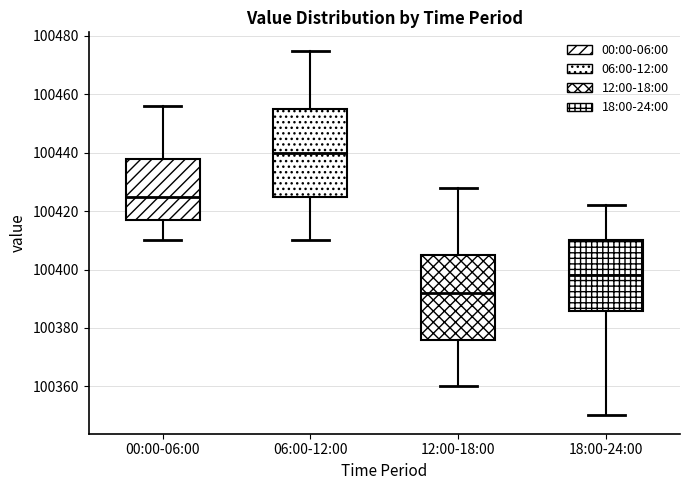

Where is the upper edge of the box for 06:00-12:00 on the y-axis? The values are not printed on the chart, so give them approximately, as read against the axis.

100456